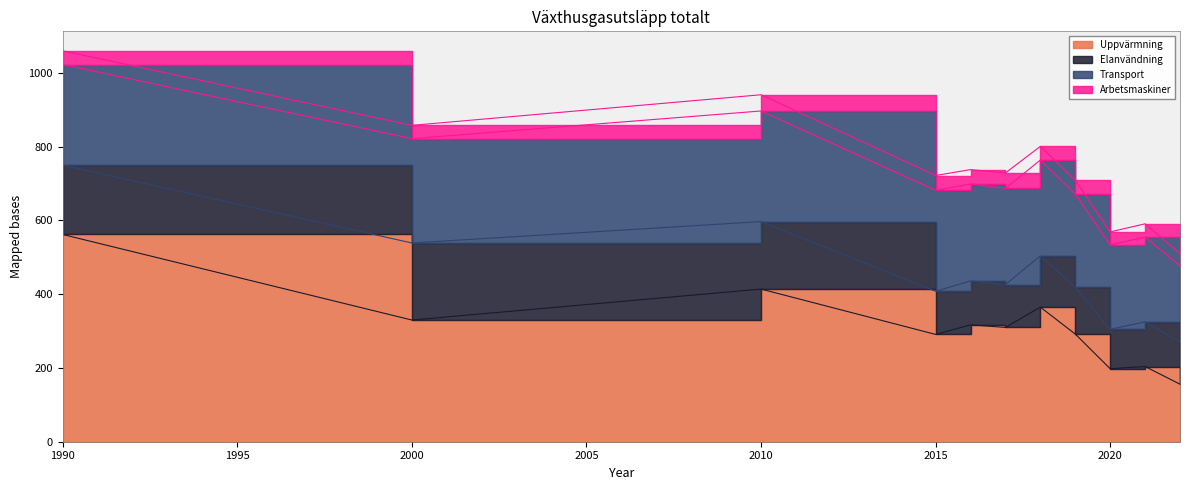

Which series has the largest range (max minus min)?

Uppvärmning